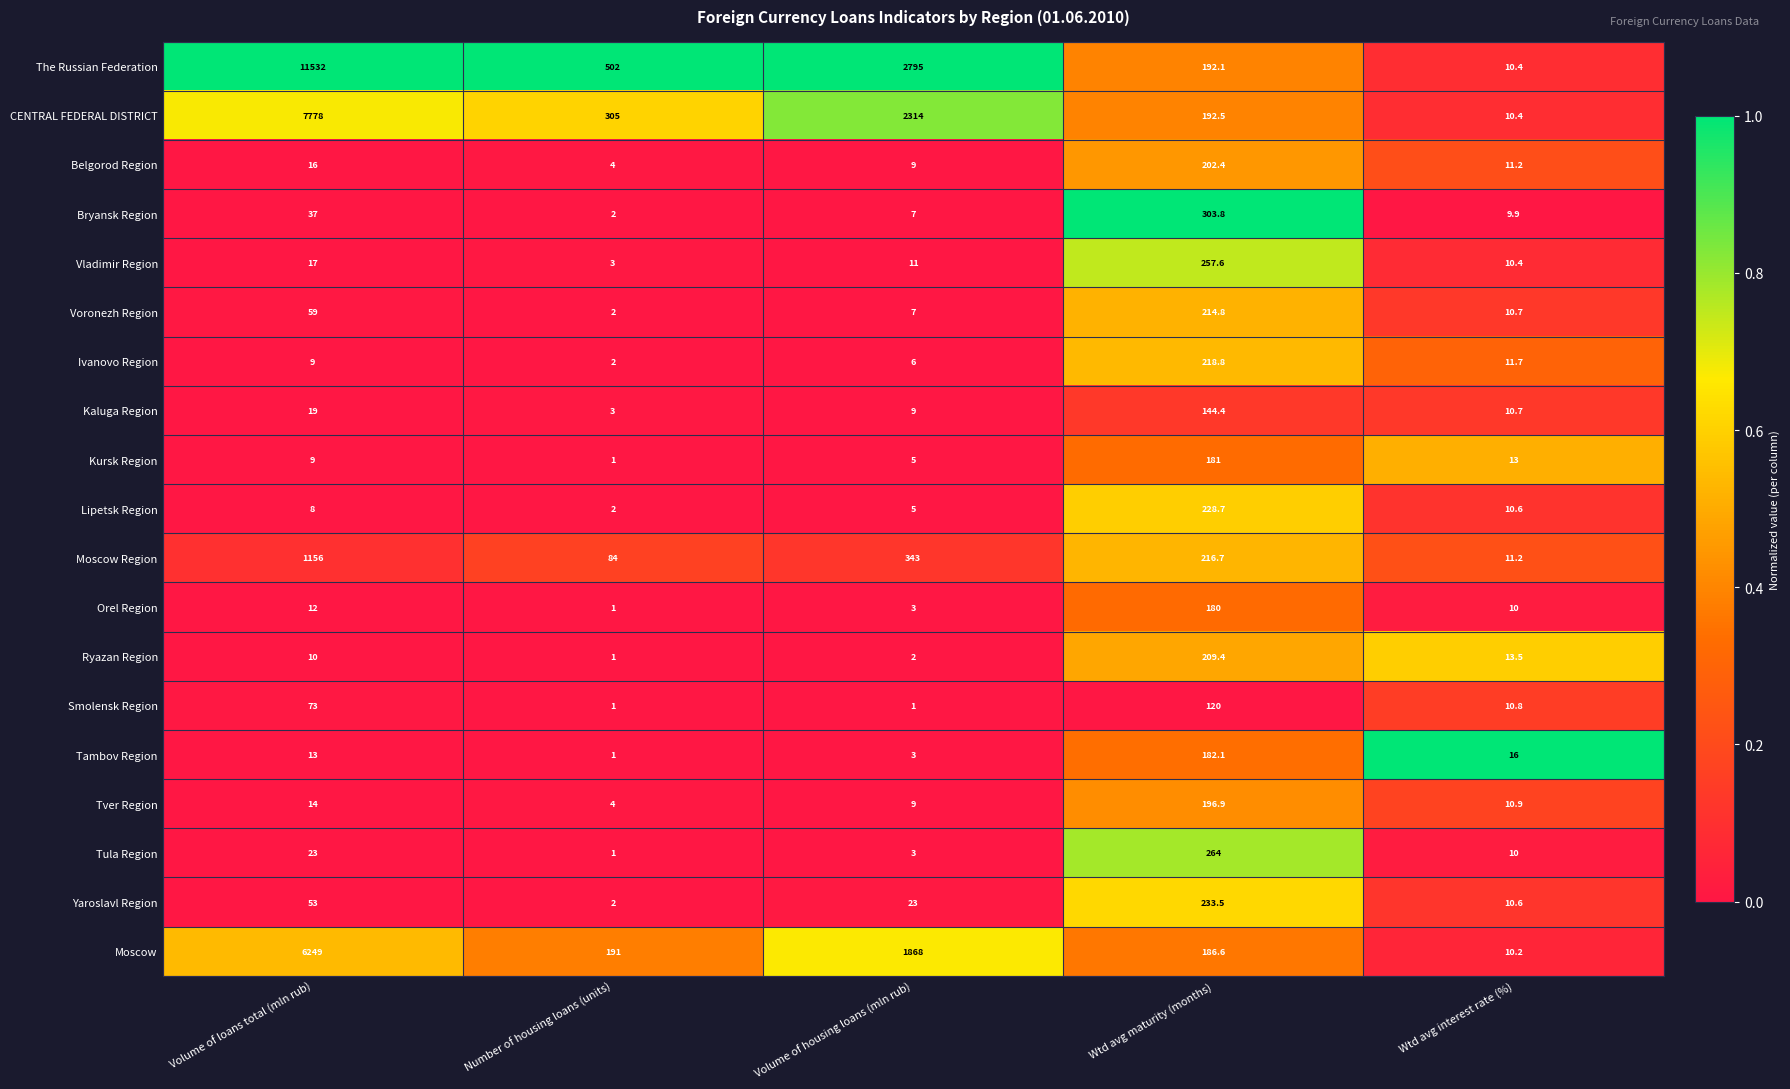

What is the average value of the Tula Region series?

60.2